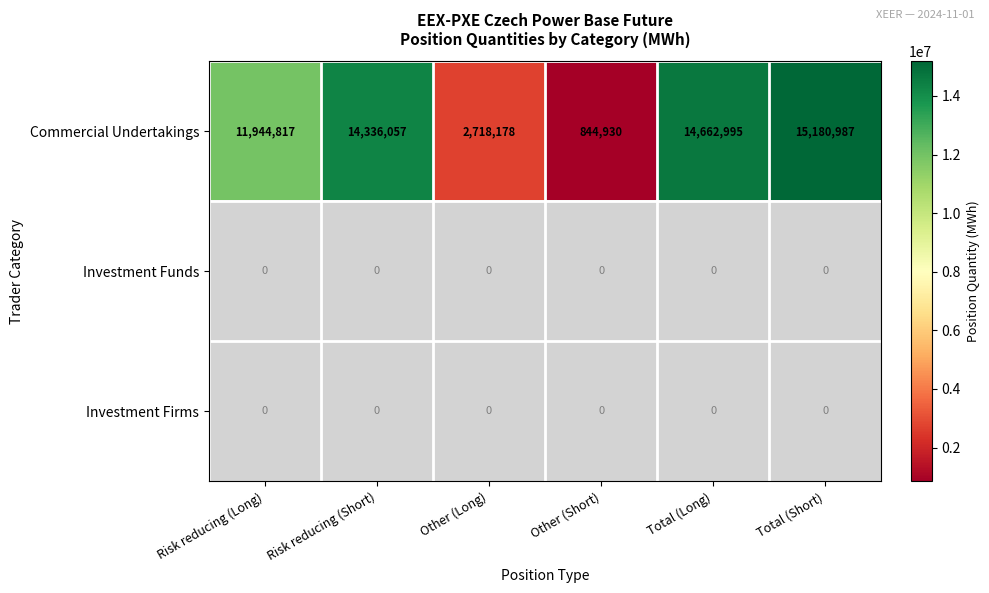

What is the smallest value displayed?

844930.0